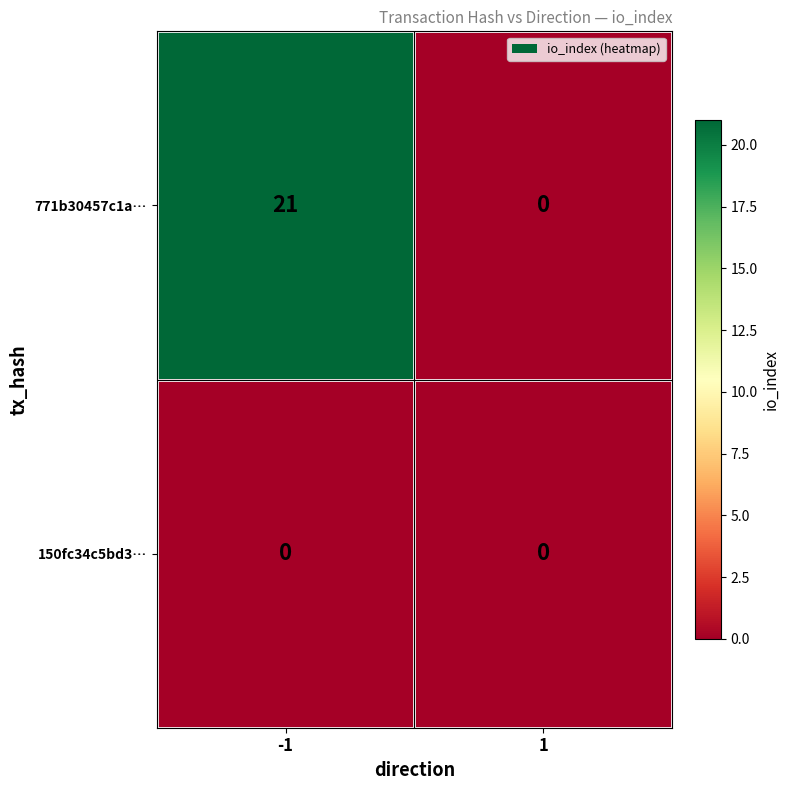

What is the difference between the maximum and minimum values in the 771b30457c1a… series?

21